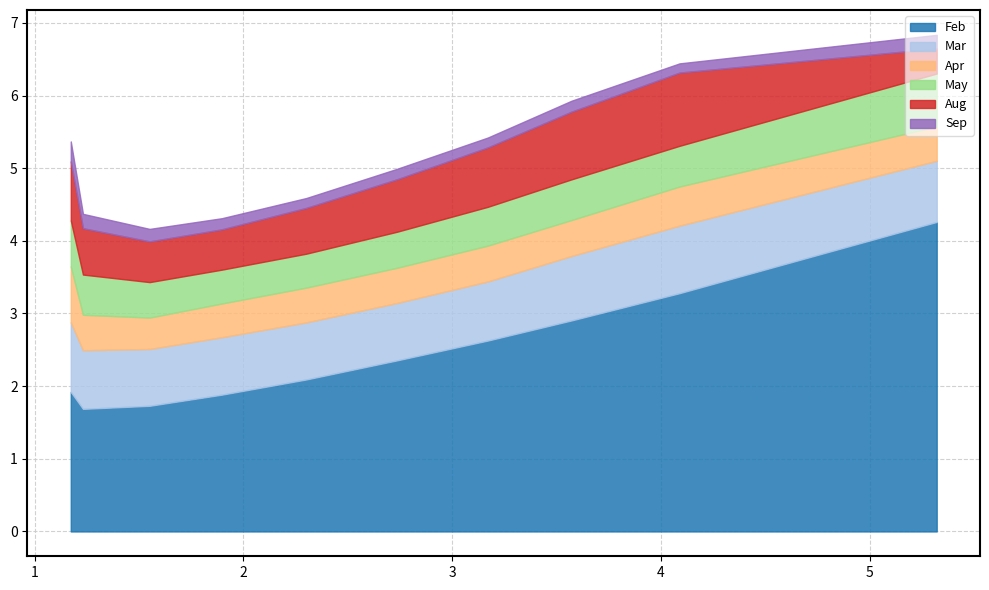

Is the value of Sep at pct65 greater than the value of Aug at pct05?

No